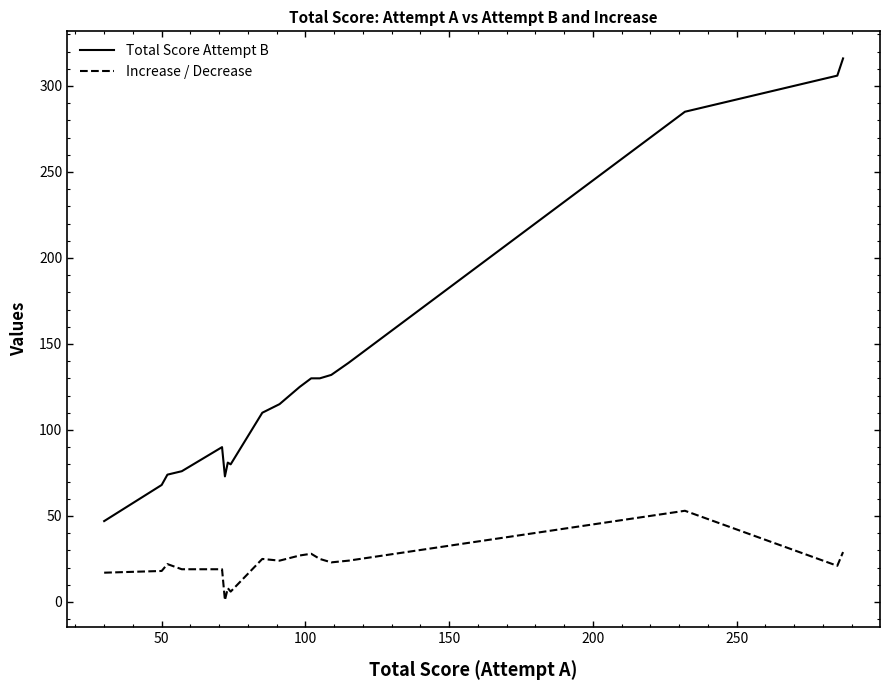

Which series has the largest total across all categories?

Total Score Attempt B